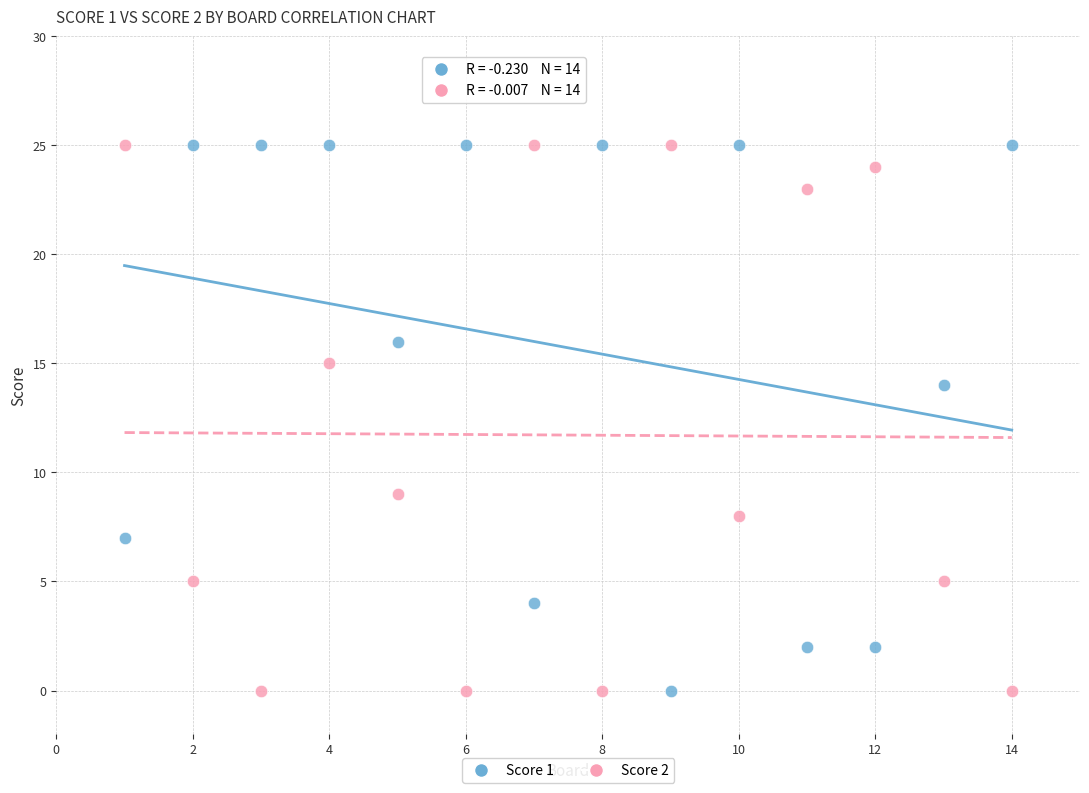

Across all data points, what is the range of Y values (max minus min)?

25